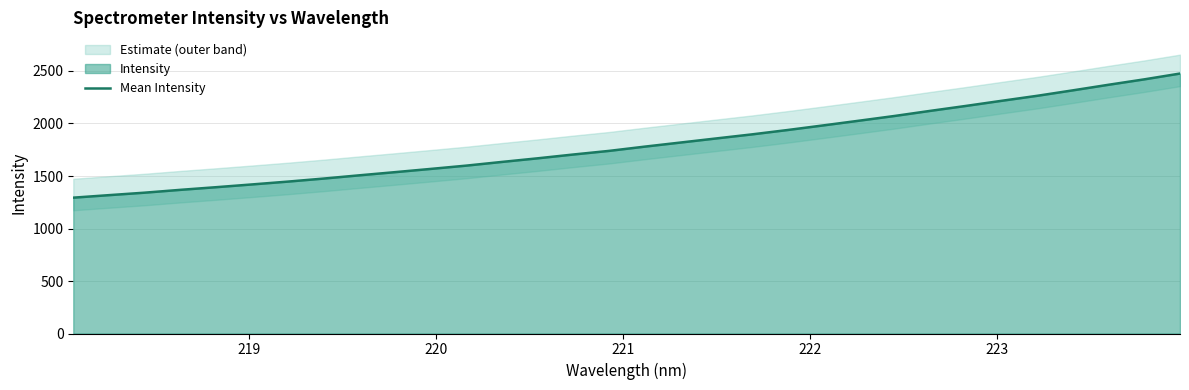

What is the average value?

1804.2